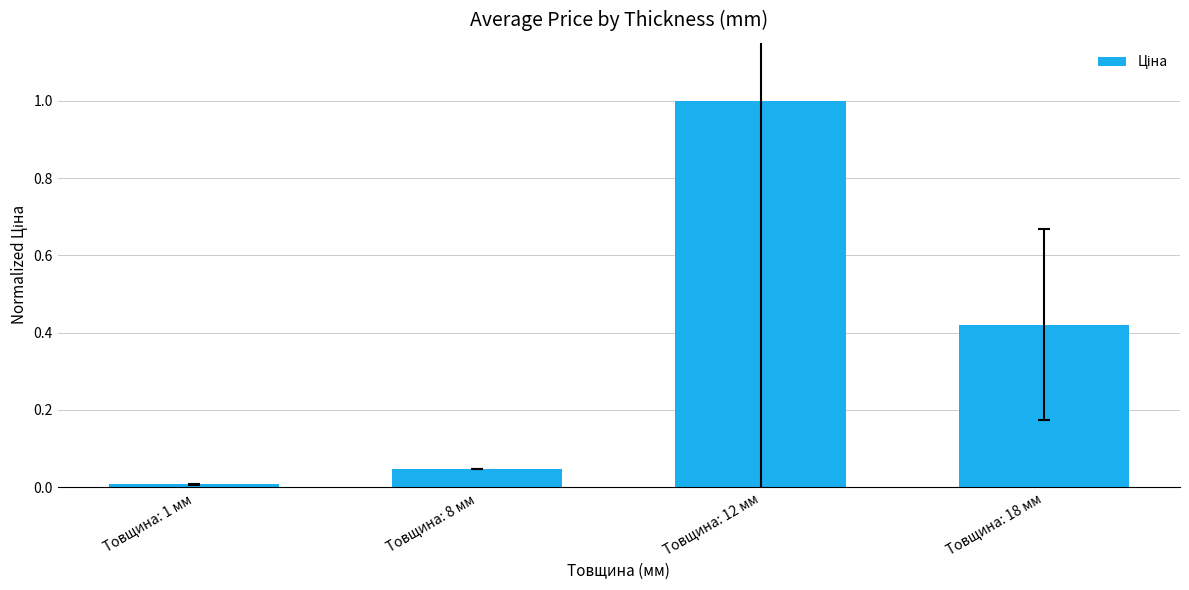

The value at Товщина: 1 мм is 0.0. True or false?

True